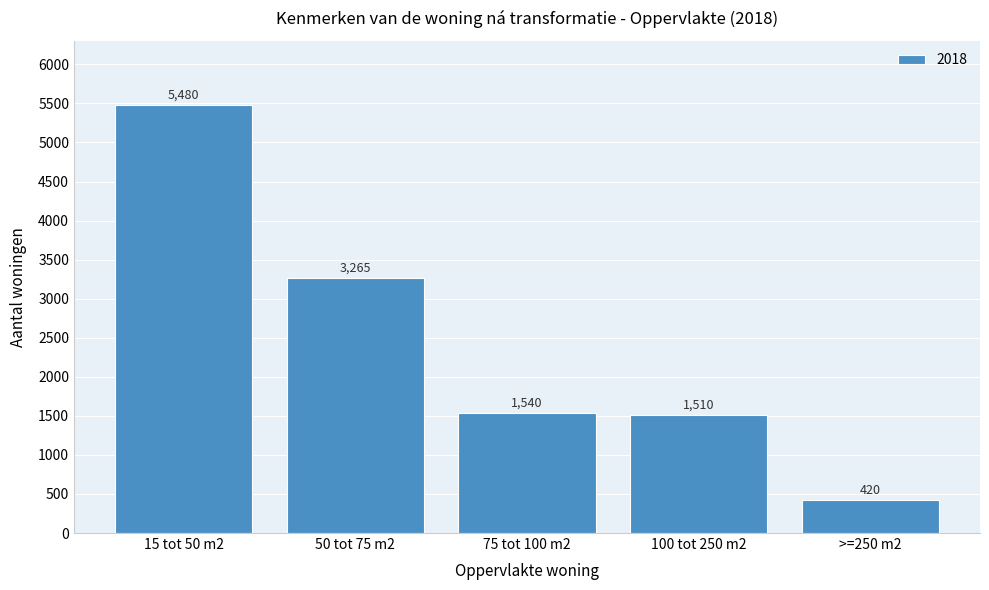

Reading left to right, transcribe all the data shown in this chart.

15 tot 50 m2=5480	50 tot 75 m2=3265	75 tot 100 m2=1540	100 tot 250 m2=1510	>=250 m2=420